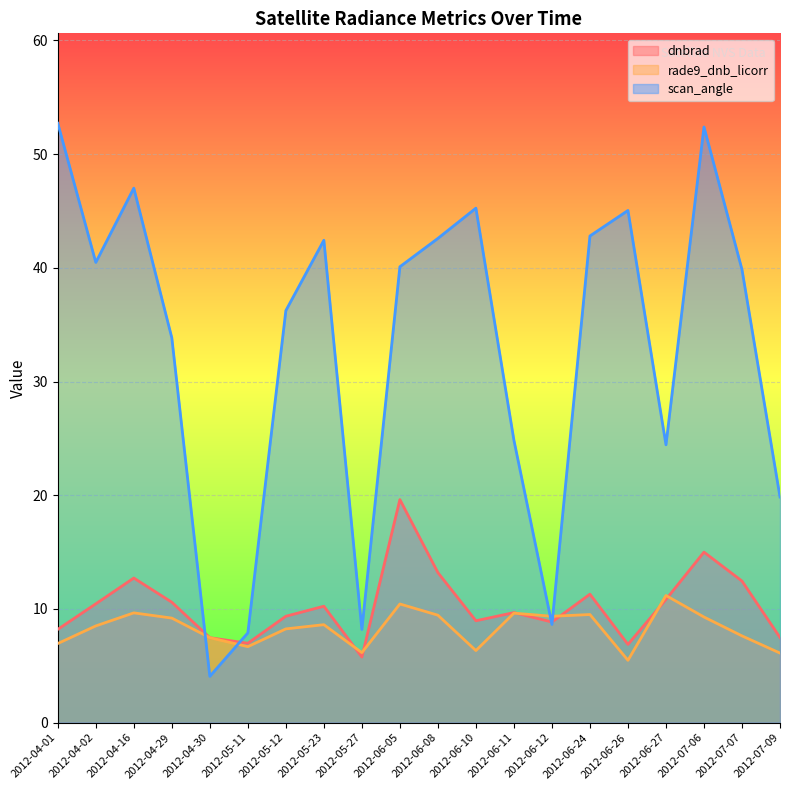

What is the value of the dnbrad point at the 12th from the left?

9.0